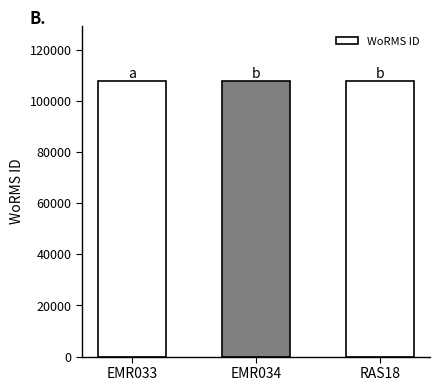

What is the maximum value shown in the chart?

107616